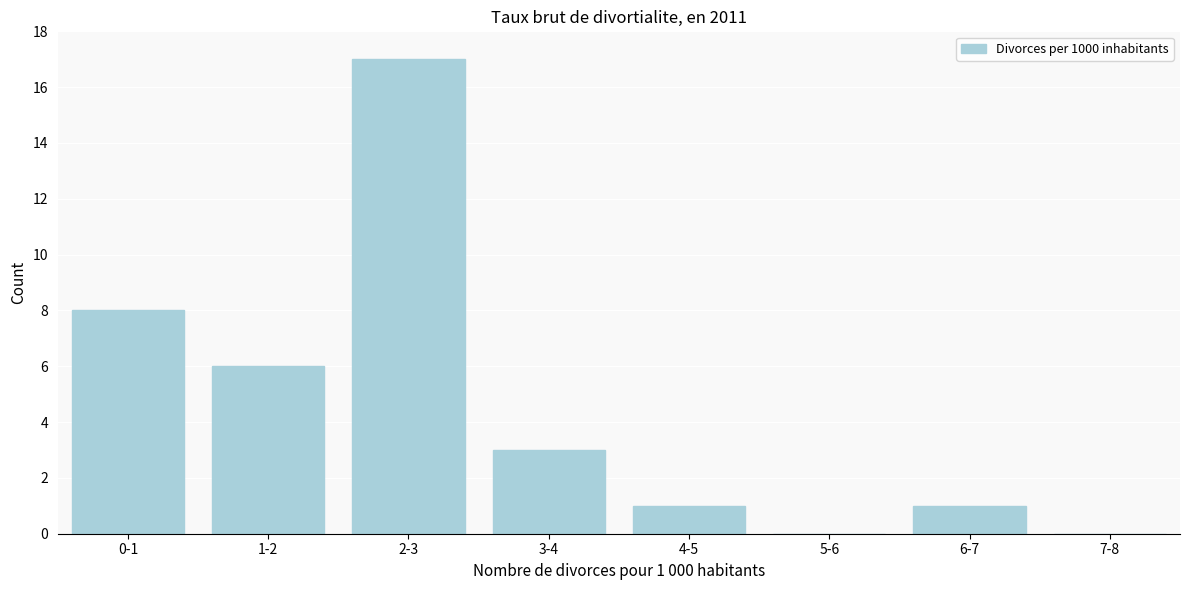

Reading left to right, what are all the values shown in this chart?

0-1=8	1-2=6	2-3=17	3-4=3	4-5=1	5-6=0	6-7=1	7-8=0